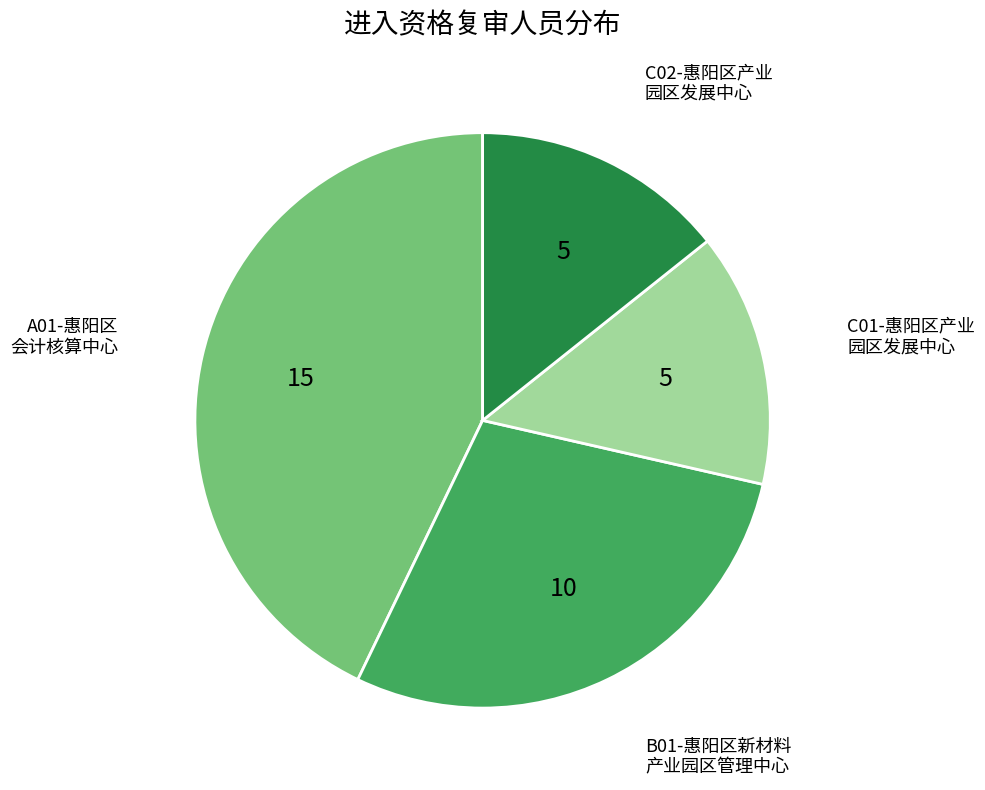

Is there a majority slice in this chart?

No